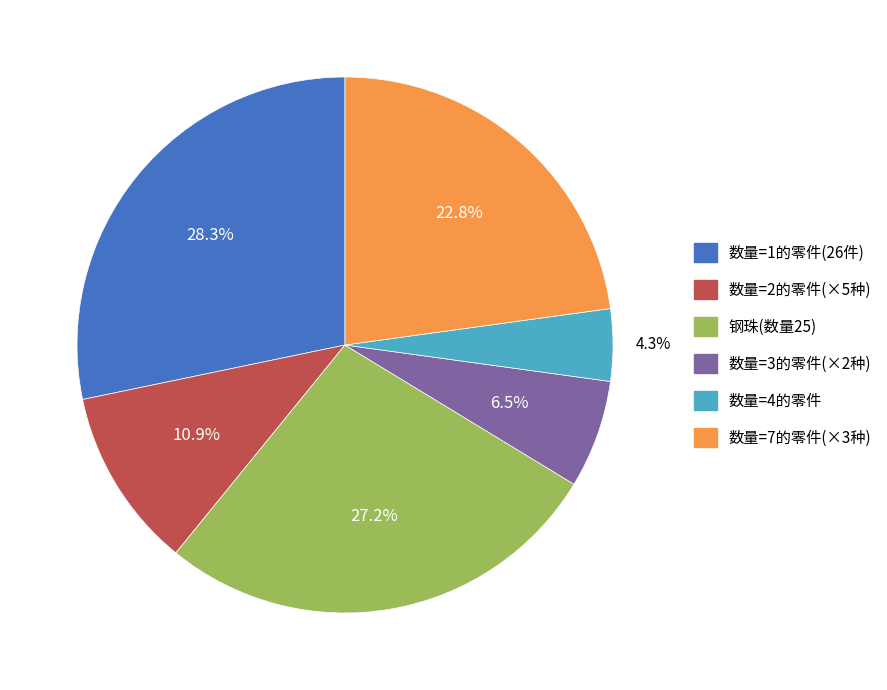

Is there any slice that represents more than half of the pie?

No